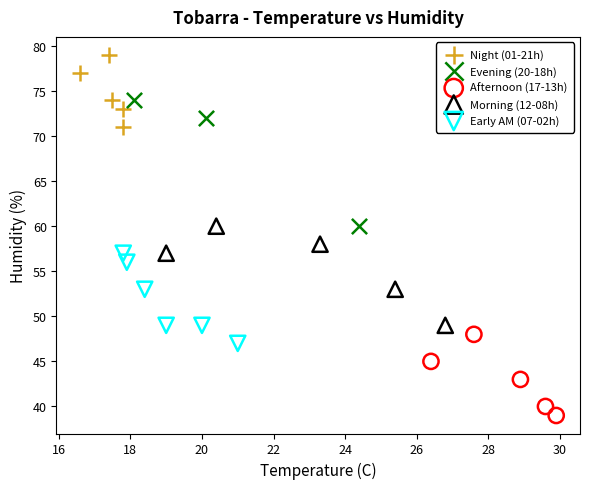

Which series contains the highest Y value?

Night (01-21h)